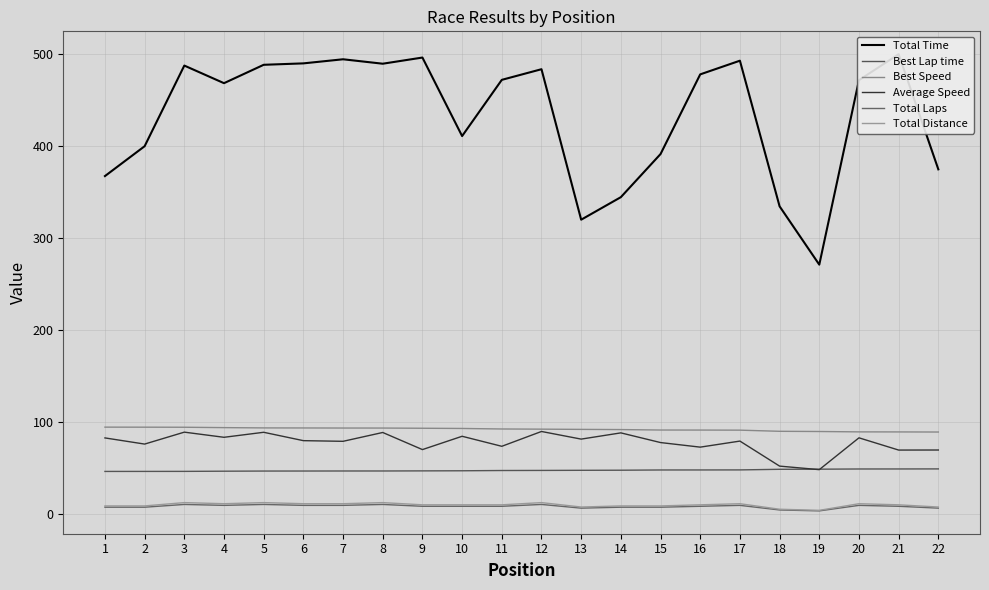

How many values in the Best Speed series exceed 92?

11